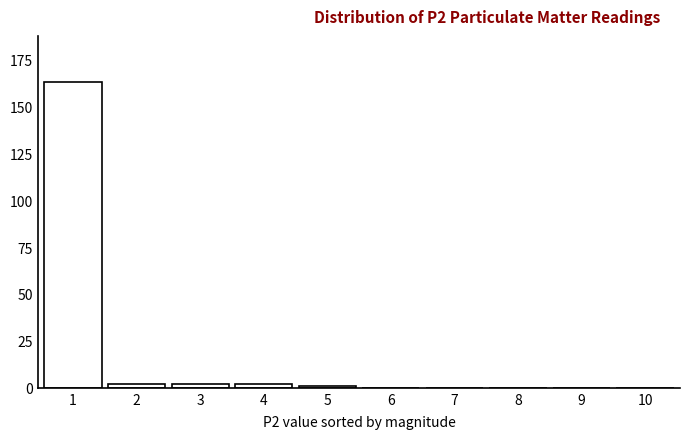

Reading left to right, list all the values displayed in this chart.

1=163	2=2	3=2	4=2	5=1	6=0	7=0	8=0	9=0	10=0